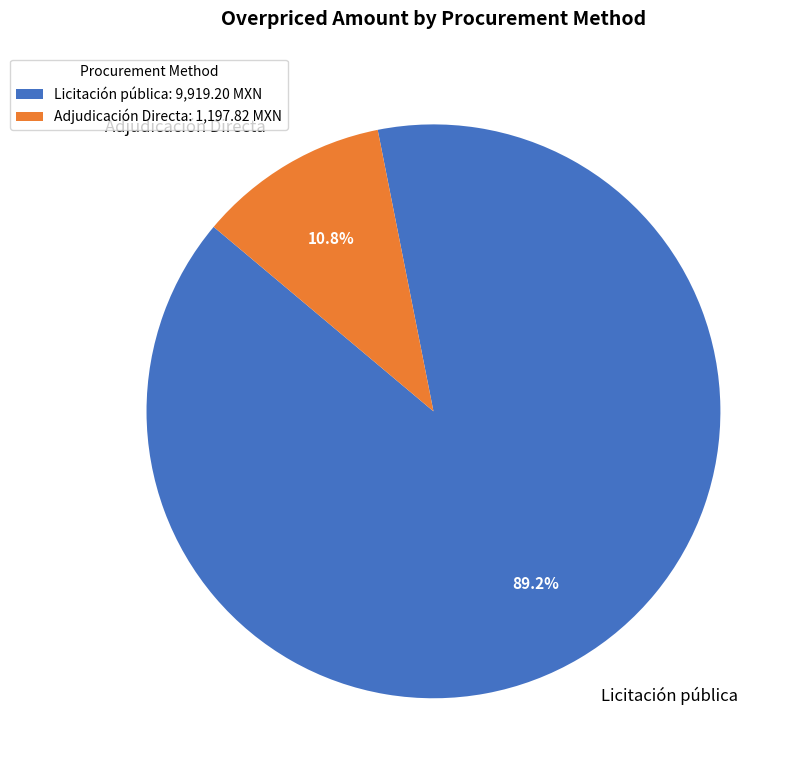

Which category accounts for the majority?

Licitación pública